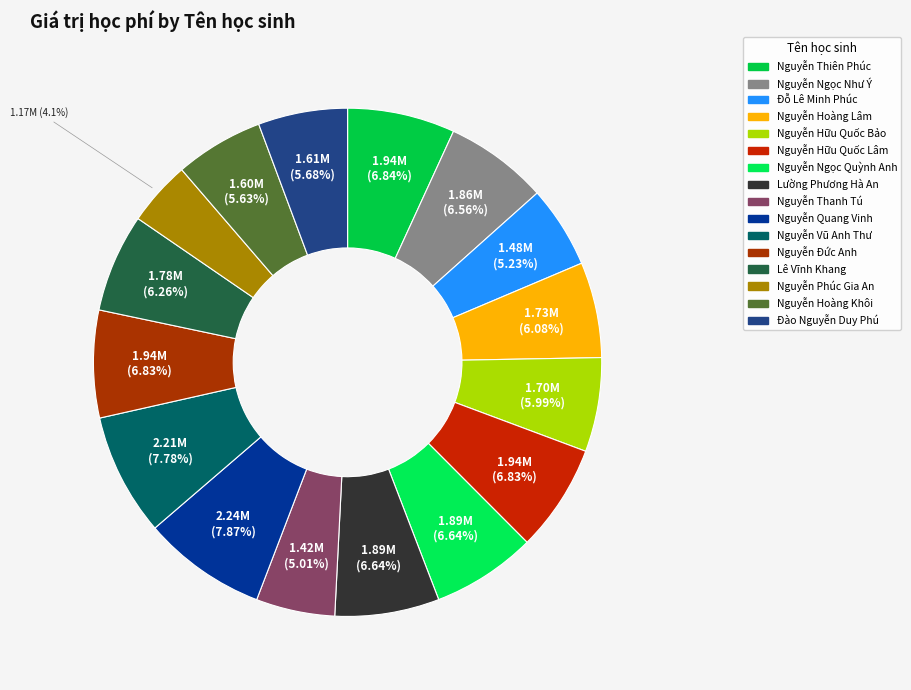

The Lê Vĩnh Khang slice represents 6% of the pie. True or false?

True